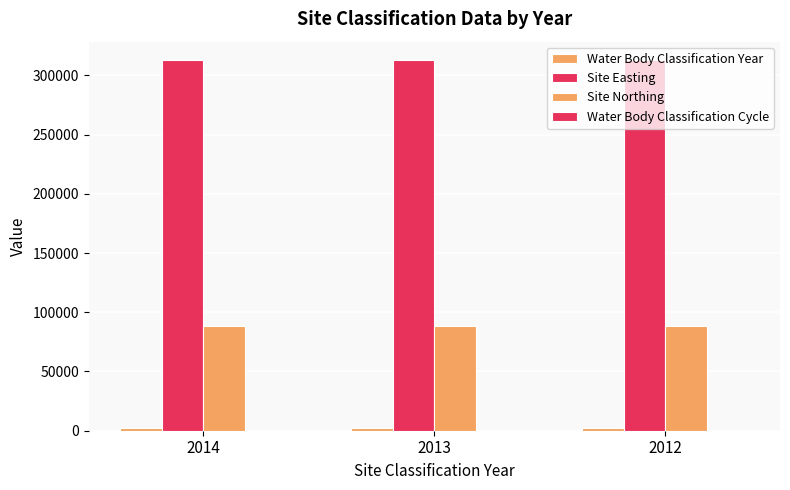

At how many categories does at least one series exceed 185547?

3